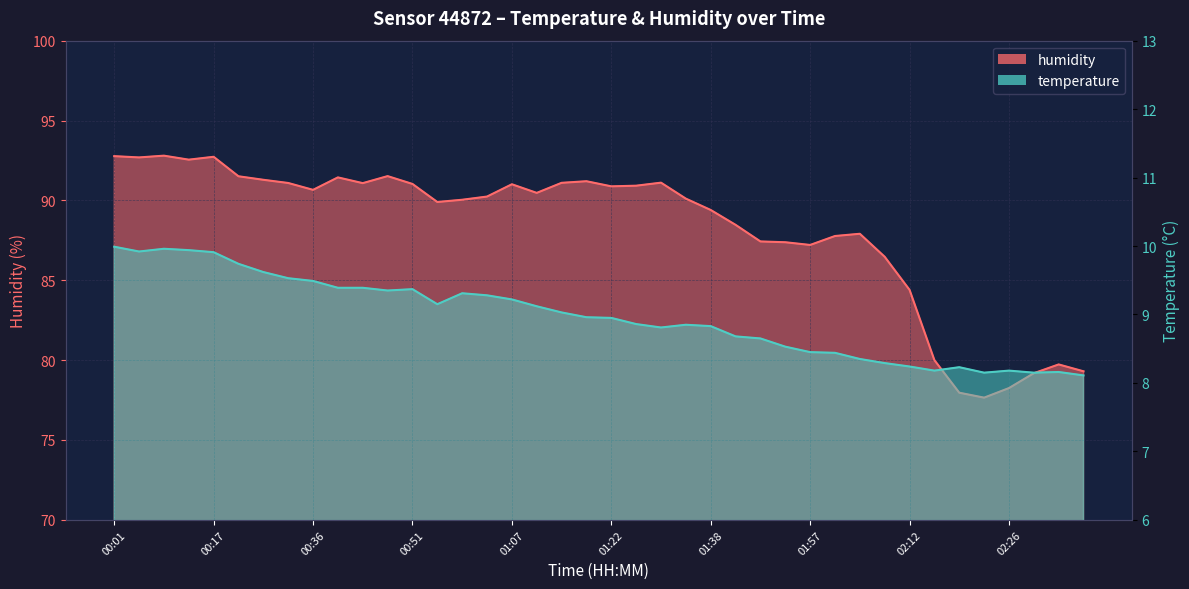

Reading left to right, transcribe all the data shown in this chart.

temperature: 00:01=10.0	00:05=9.9	00:09=10.0	00:13=9.9	00:17=9.9	00:25=9.7	00:29=9.6	00:32=9.5	00:36=9.5	00:40=9.4	00:44=9.4	00:47=9.3	00:51=9.4	00:55=9.2	00:58=9.3	01:03=9.3	01:07=9.2	01:11=9.1	01:15=9.0	01:19=9.0	01:22=8.9	01:26=8.9	01:30=8.8	01:34=8.8	01:38=8.8	01:42=8.7	01:46=8.7	01:49=8.5	01:57=8.4	02:01=8.4	02:05=8.3	02:08=8.3	02:12=8.2	02:15=8.2	02:19=8.2	02:22=8.2	02:26=8.2	02:30=8.2	02:34=8.2	02:37=8.1
humidity: 00:01=92.8	00:05=92.7	00:09=92.8	00:13=92.5	00:17=92.7	00:25=91.5	00:29=91.3	00:32=91.1	00:36=90.7	00:40=91.4	00:44=91.1	00:47=91.5	00:51=91.0	00:55=89.9	00:58=90.0	01:03=90.2	01:07=91.0	01:11=90.5	01:15=91.1	01:19=91.2	01:22=90.9	01:26=90.9	01:30=91.1	01:34=90.1	01:38=89.4	01:42=88.5	01:46=87.4	01:49=87.4	01:57=87.2	02:01=87.8	02:05=87.9	02:08=86.5	02:12=84.4	02:15=80.0	02:19=78.0	02:22=77.7	02:26=78.2	02:30=79.2	02:34=79.7	02:37=79.3